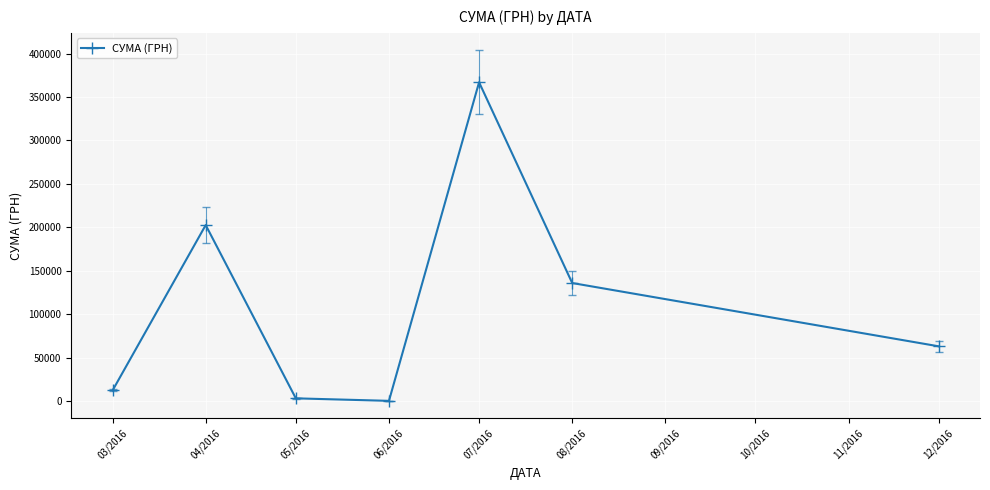

How many values are below 63015?

3